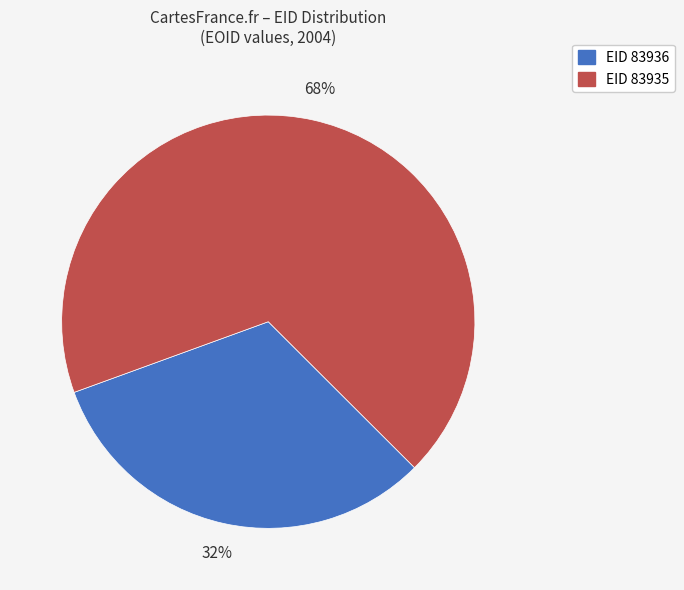

Is there a majority slice in this chart?

Yes